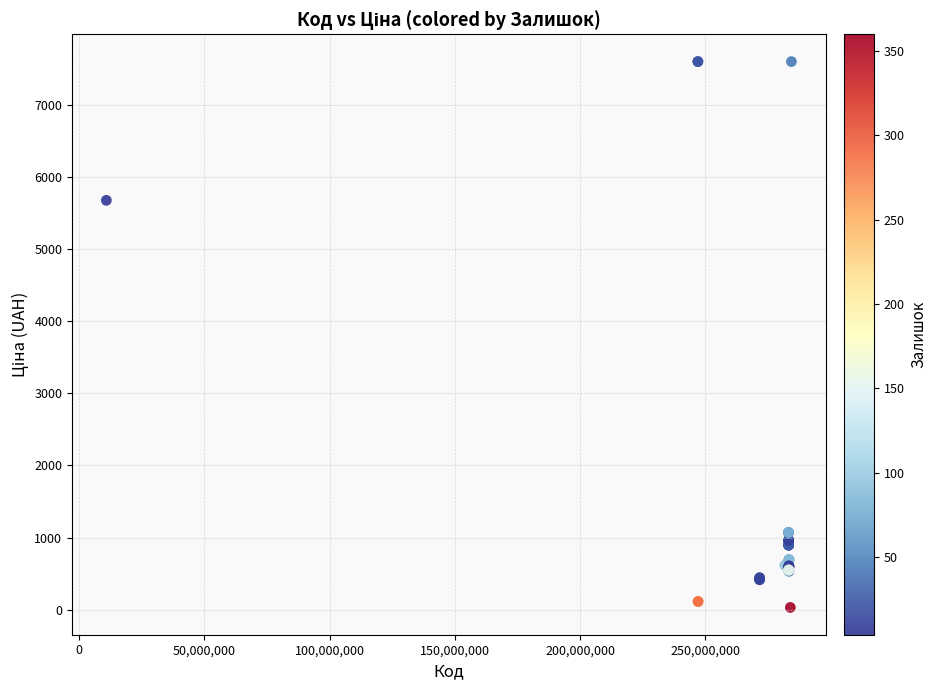

What Y value in the scatter plot is closest to 3814?

5673.8